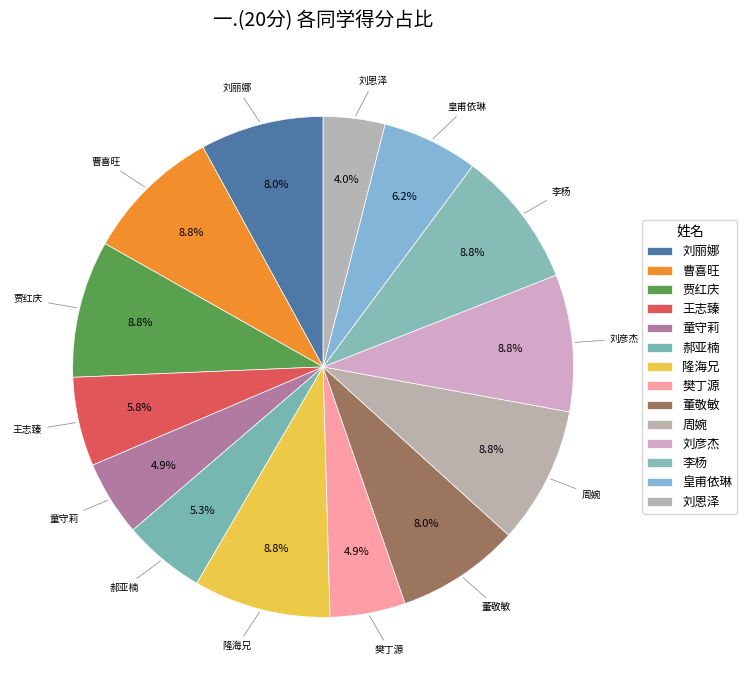

How many slices are in this pie chart?

14